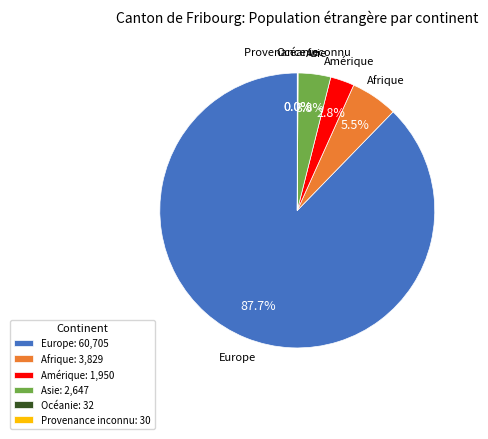

What is the largest slice in the pie chart?

Europe